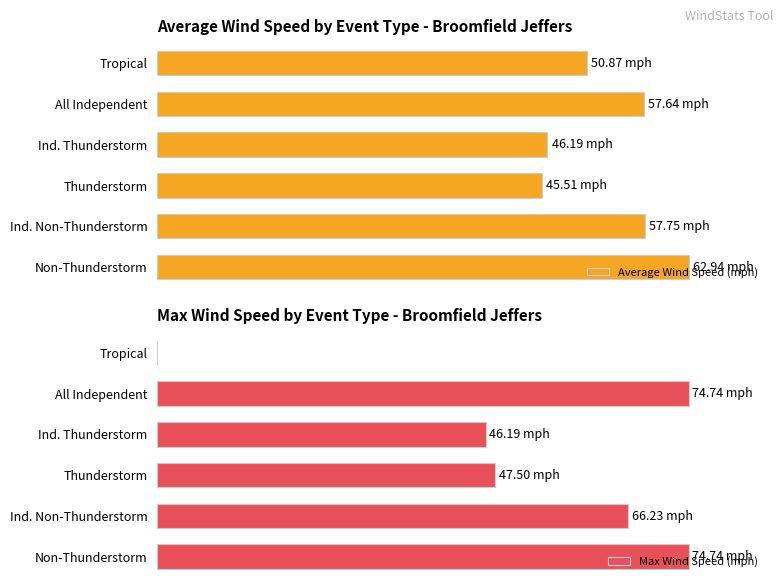

Reading right to left, what are all the values shown in this chart?

Average Wind Speed (mph): 50.9	57.6	46.2	45.5	57.8	62.9
Max Wind Speed (mph): 0.0	74.7	46.2	47.5	66.2	74.7